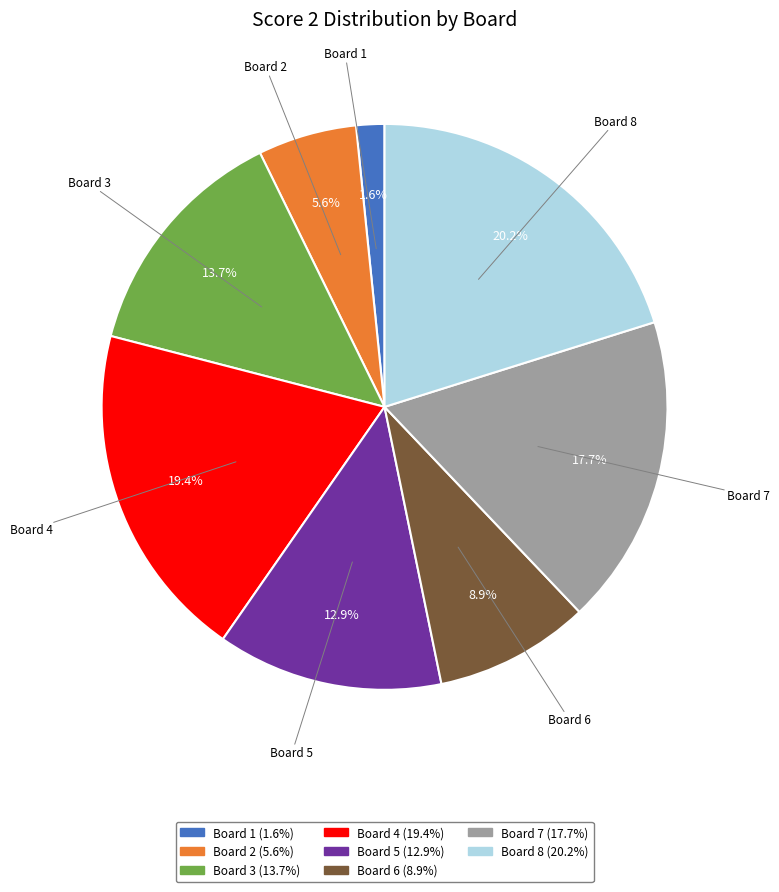

Approximately how many times larger is the value at Board 1 compared to Board 2?

0.3